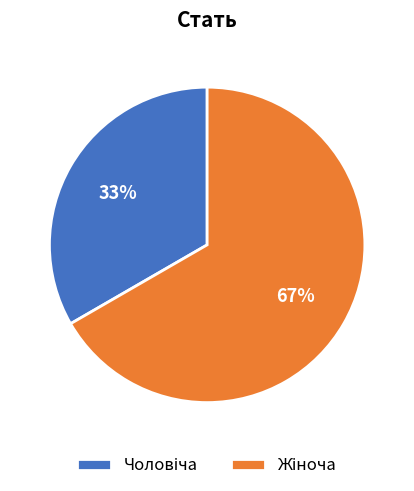

To the nearest percent, what is the average slice percentage?

50%